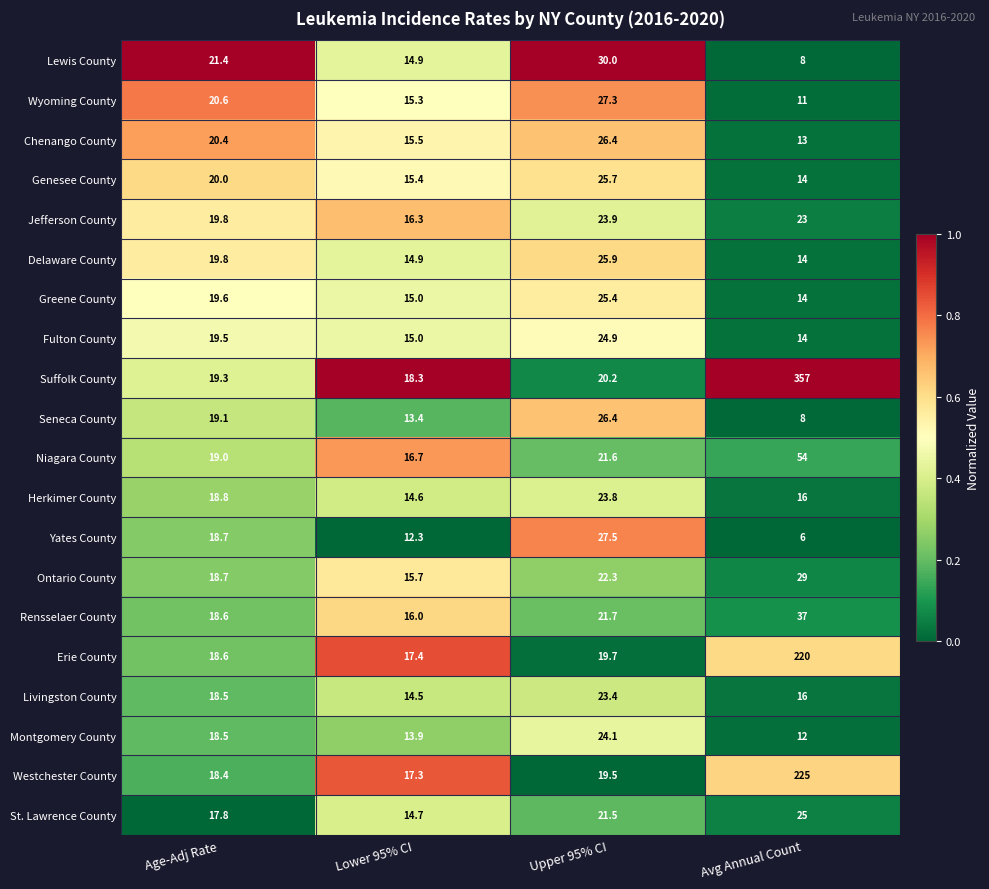

Which category has the highest value across all series?

Avg Annual Count